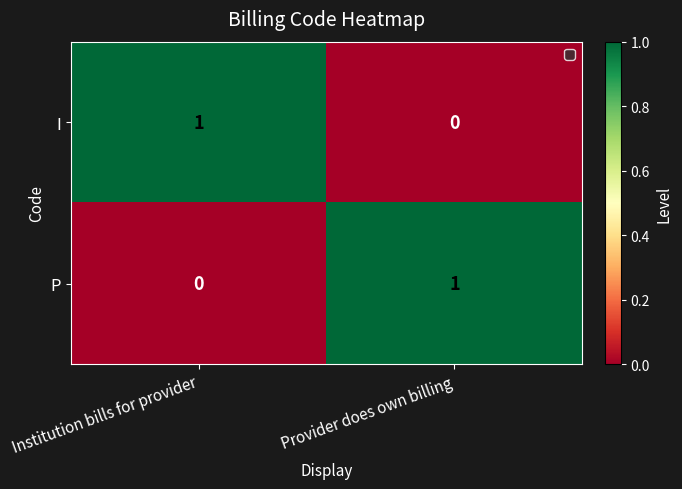

The value of I at Provider does own billing is 0. True or false?

True